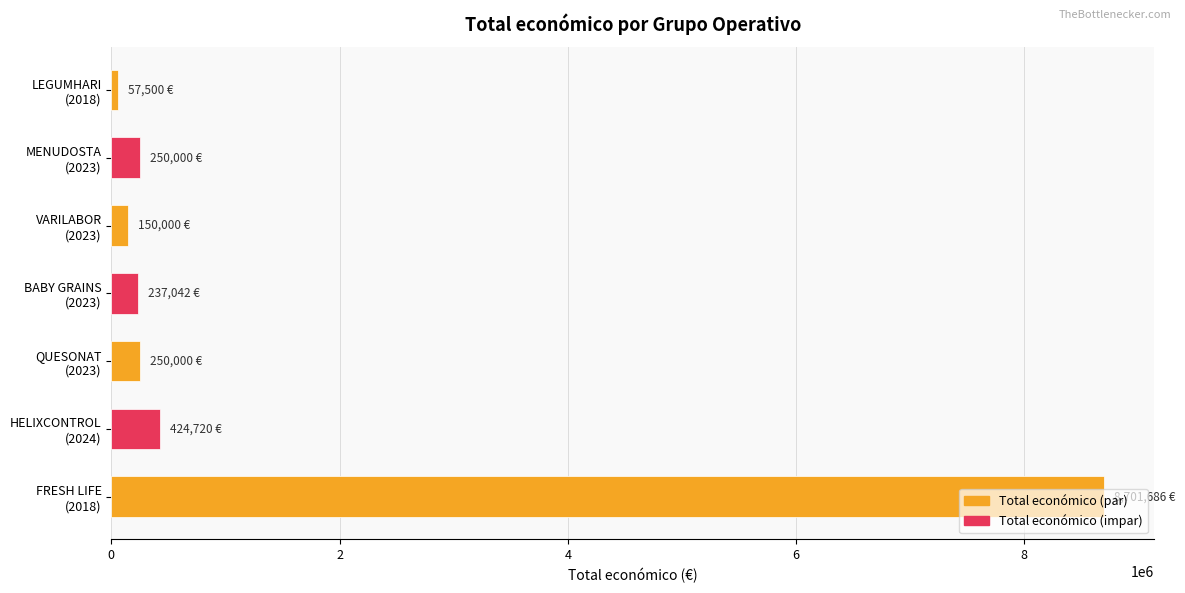

How many values are below 250000?

3